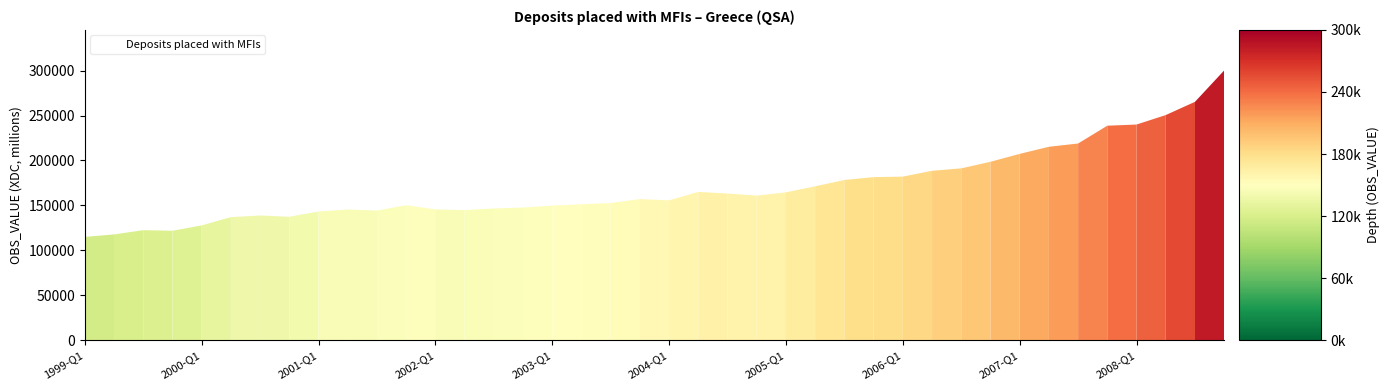

What is the smallest value displayed?

114906.0